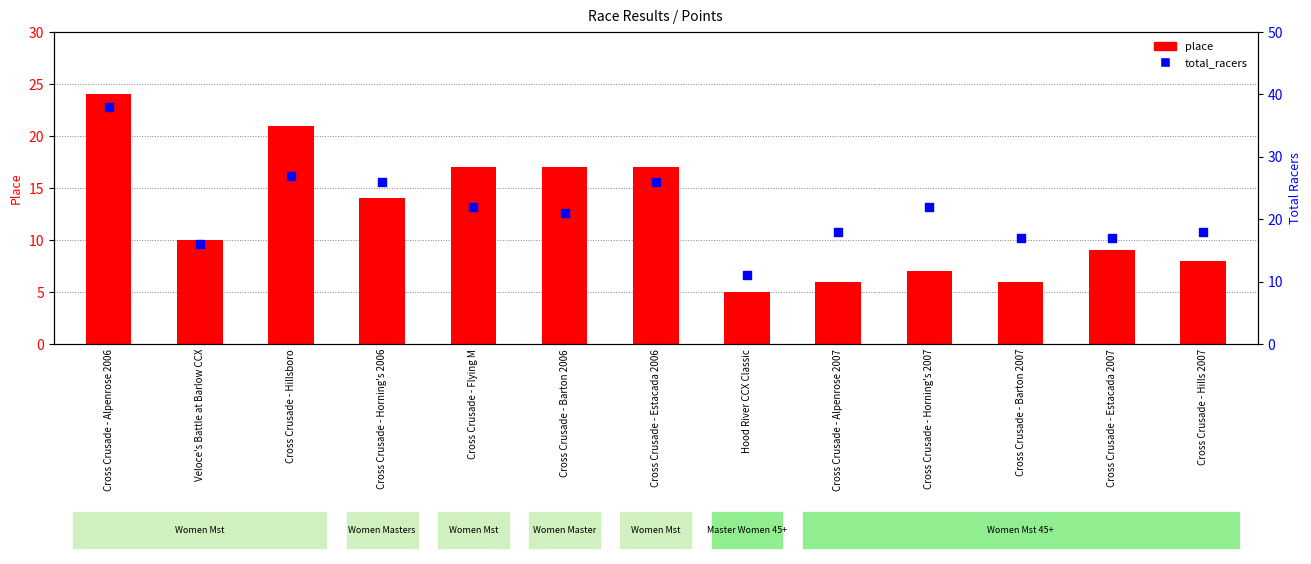

What is the total value across all series at Cross Crusade - Barton 2007?

23